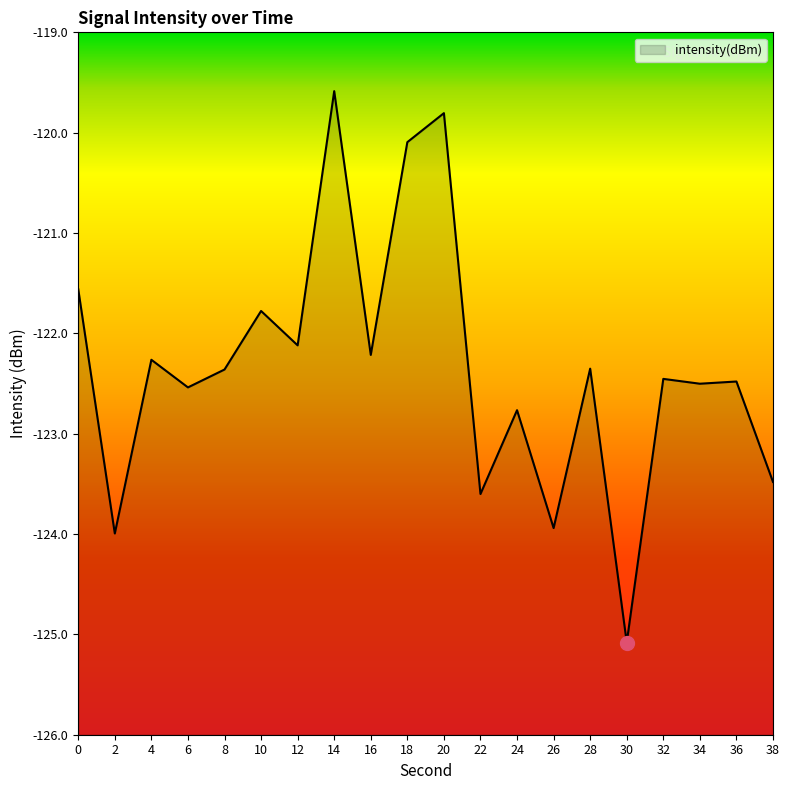

At which category does the data reach its first local valley?

2